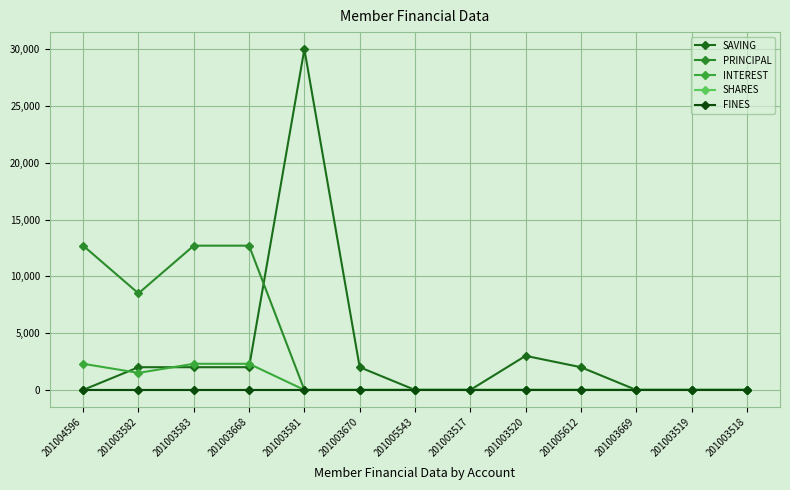

Between 201003520 and 201003582, which is larger?

201003520